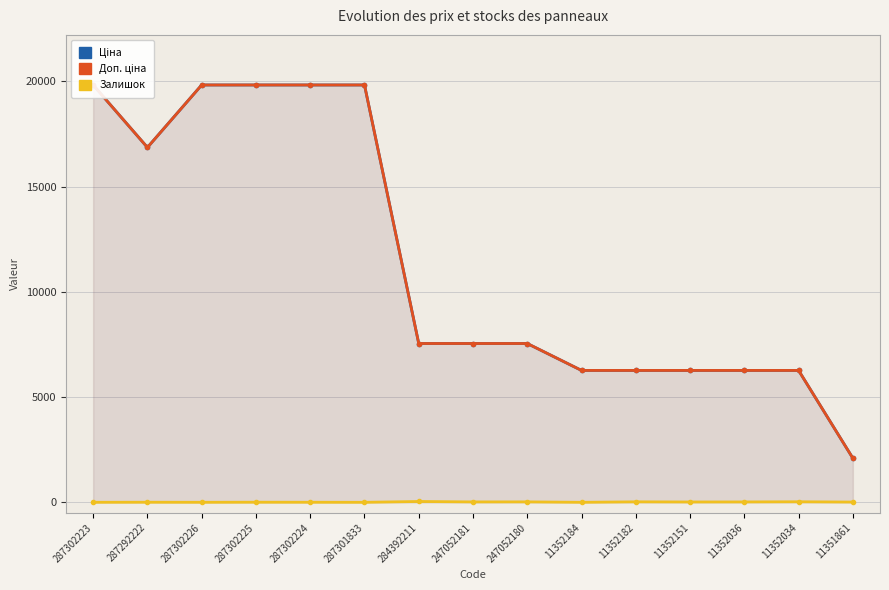

Reading left to right, what are all the values shown in this chart?

Ціна: 19831.1	16863.2	19831.1	19831.1	19831.1	19831.1	7545.9	7545.9	7545.9	6266.7	6266.7	6266.7	6266.7	6266.7	2094.3
Доп. ціна: 19831.1	16863.2	19831.1	19831.1	19831.1	19831.1	7545.9	7545.9	7545.9	6266.7	6266.7	6266.7	6266.7	6266.7	2094.0
Залишок: 1.0	4.0	1.0	5.0	3.0	0.0	39.0	19.0	21.0	0.0	23.0	16.0	18.0	26.0	12.0